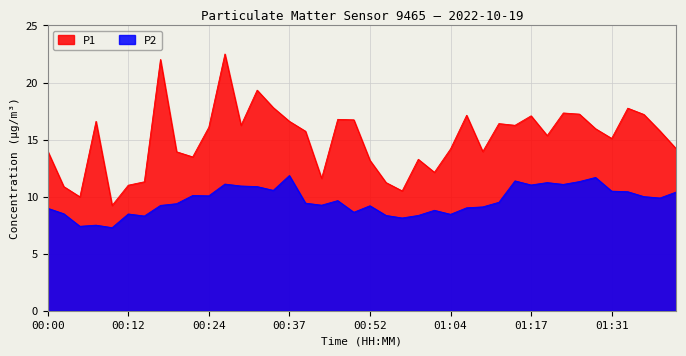

What is the difference between the maximum and minimum values in the P2 series?

4.6